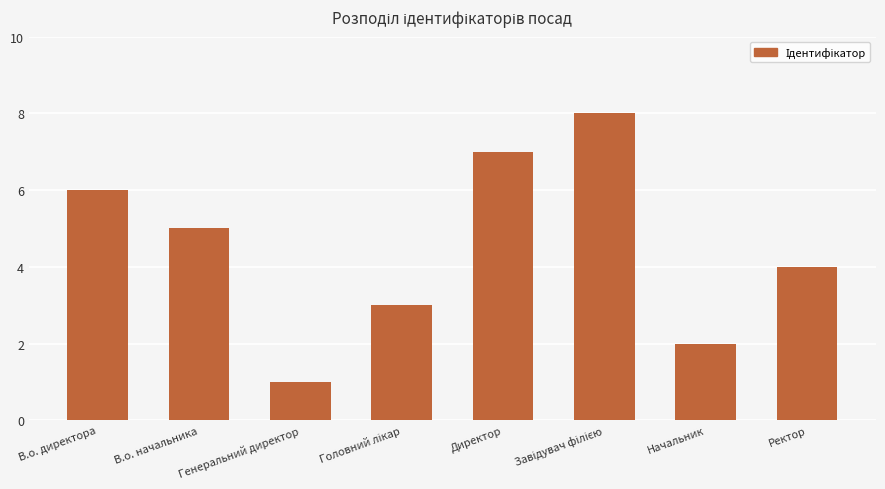

Is it true that the value at Генеральний директор is 1?

True